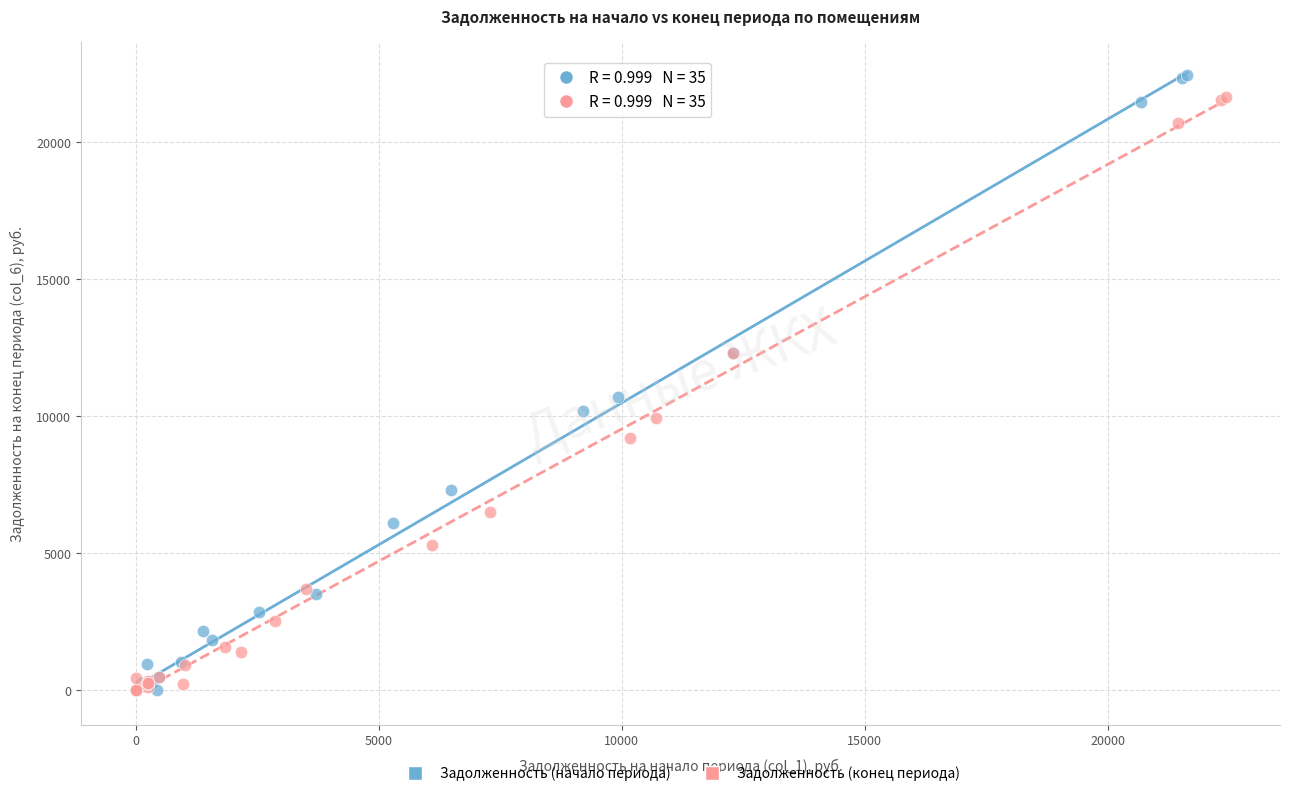

What are all the series names shown in the legend?

Задолженность (начало периода), Задолженность (конец периода)